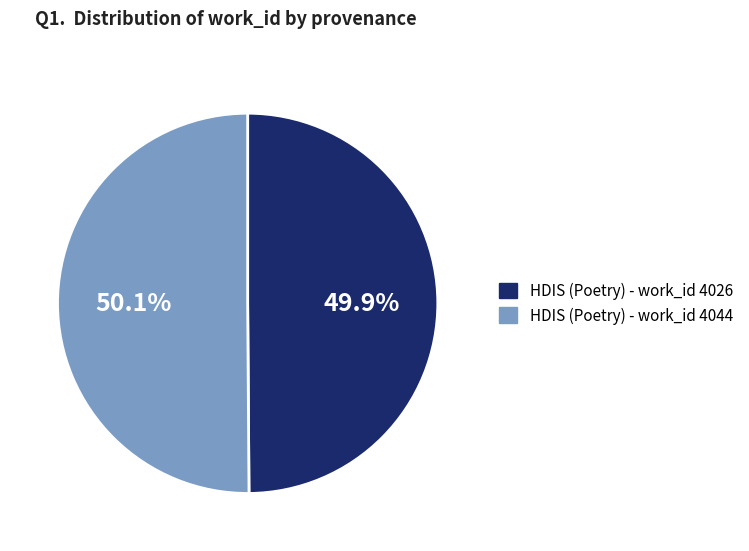

How many segments does this pie chart have?

2